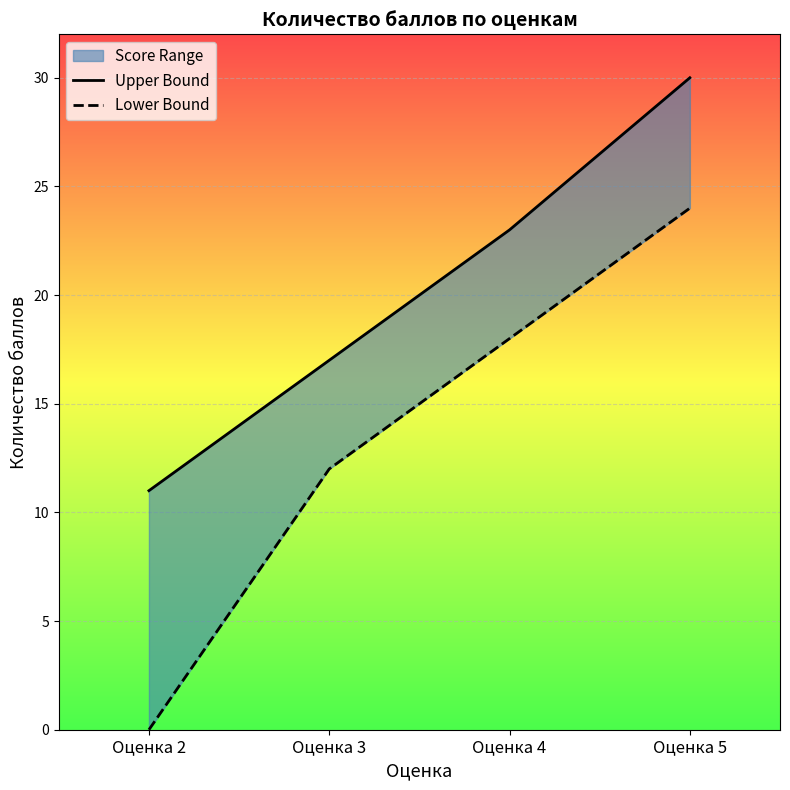

At which category is the sum across all series the highest?

Оценка 5